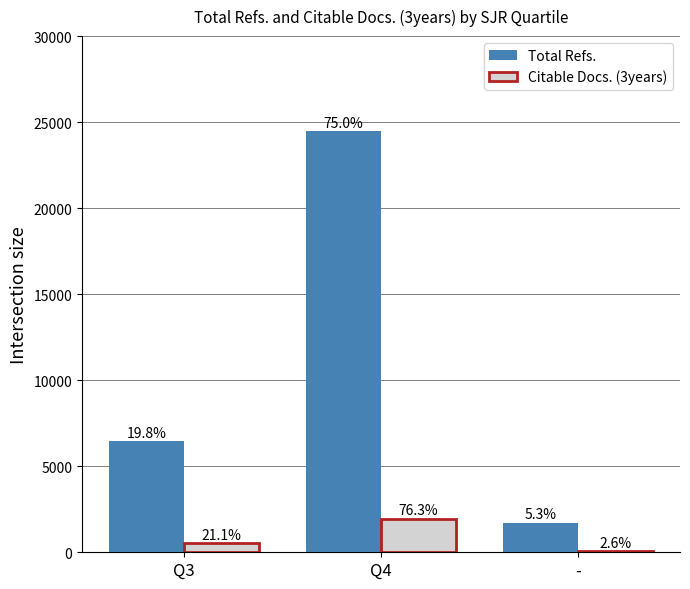

Are the bars grouped side by side (vs. stacked)?

Yes